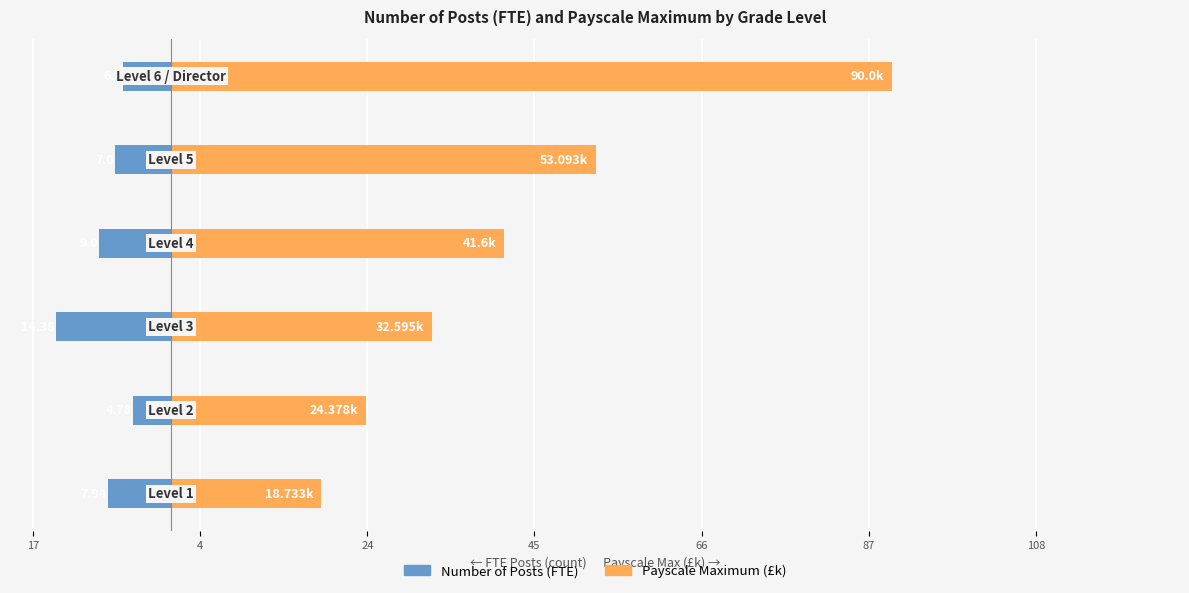

How many bars are there in total?

12